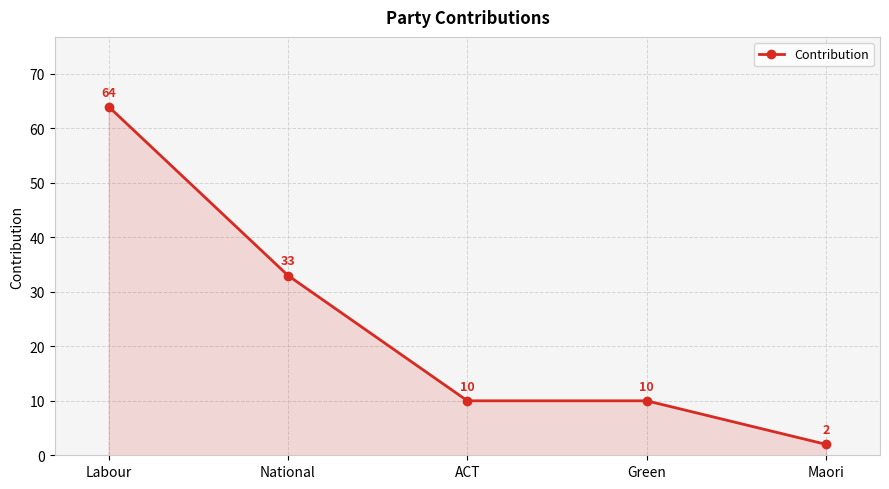

Which label corresponds to the smallest value in the chart?

Maori